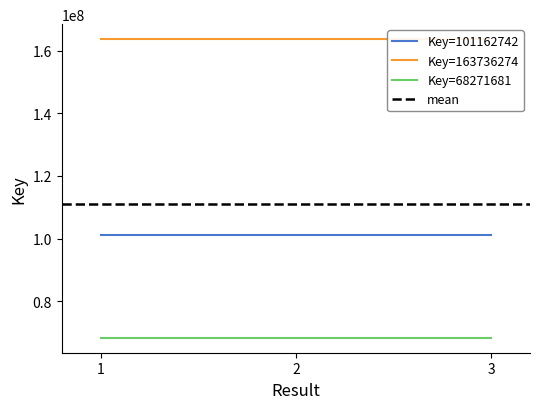

Is the value of Key=101162742 at 1 greater than the value of Key=163736274 at 3?

No